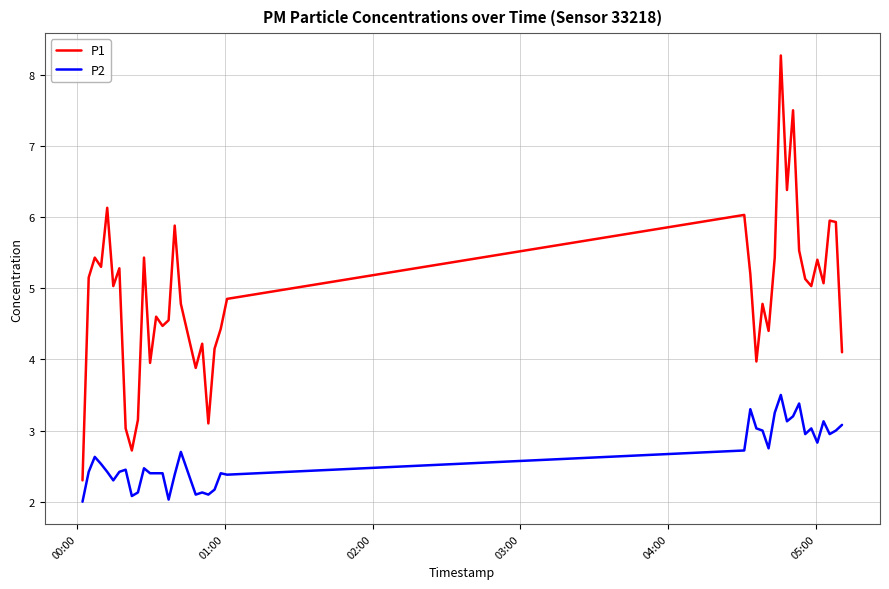

Which series has the widest spread of values?

P1